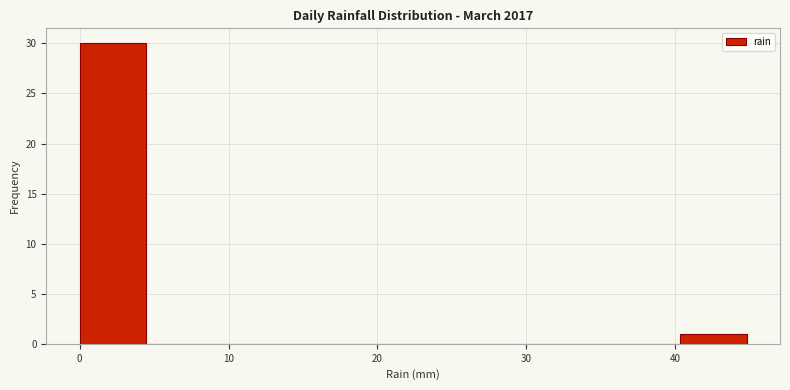

Reading left to right, transcribe this chart: for each bar, give the range it covers on the x-axis and its height. Neither the bar edges nor the heights are printed on the chart, so give them approximately, as read against the axes.

0 to 4: 30
4 to 9: 0
9 to 13: 0
13 to 18: 0
18 to 22: 0
22 to 27: 0
27 to 31: 0
31 to 36: 0
36 to 40: 0
40 to 45: 1